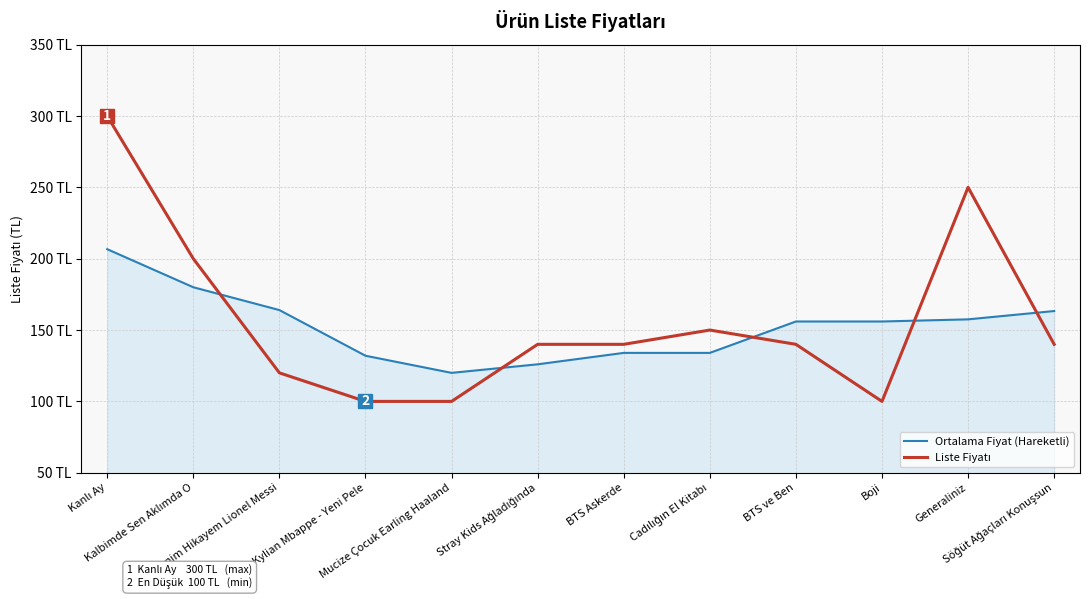

Does the chart display data point markers on the line(s)?

No